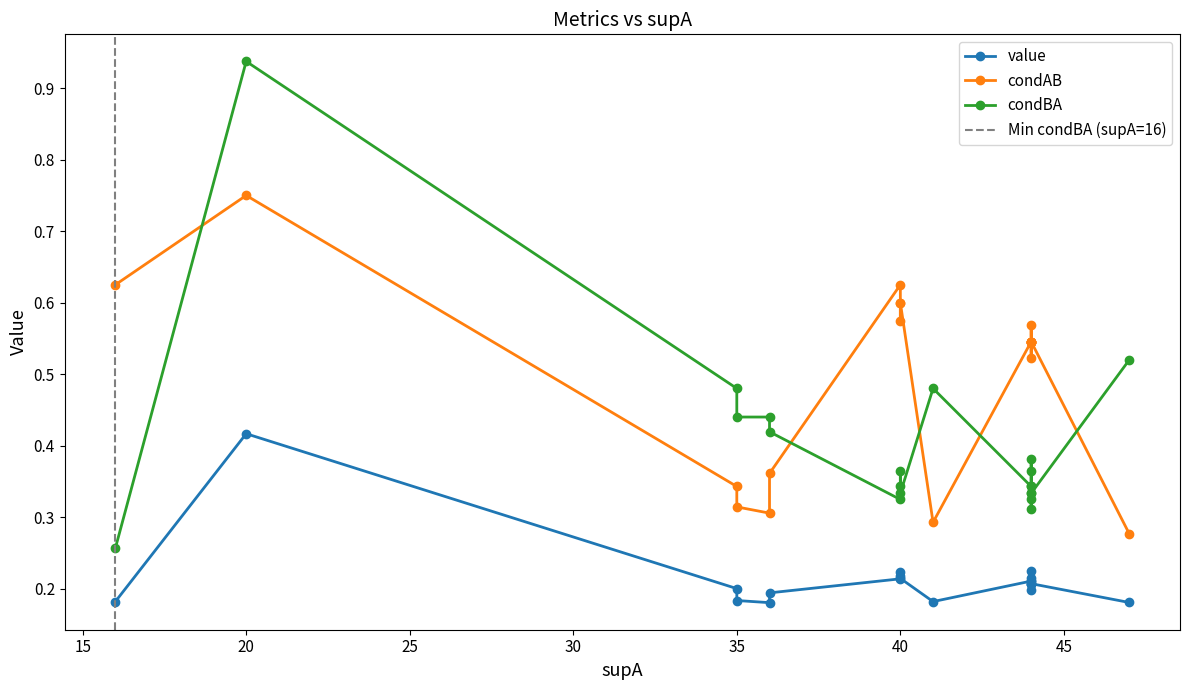

Which series changed the most between 9 and 16?

condAB